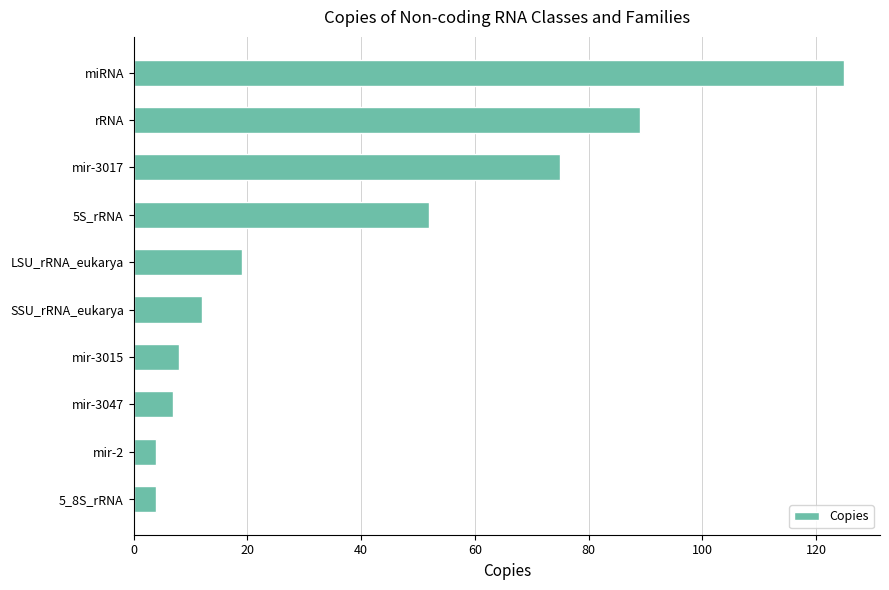

What is the average value?

40